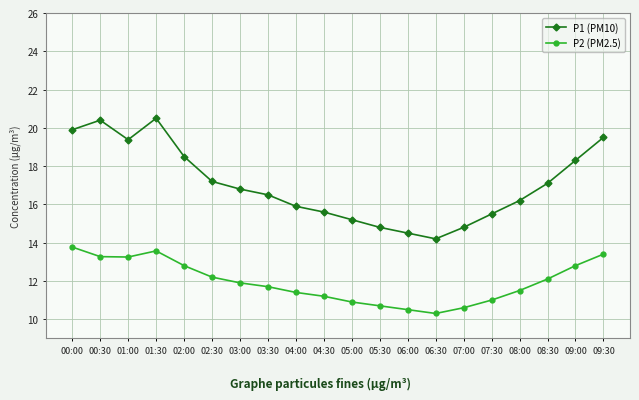

List the series in order of their peak value, lowest first.

P2 (PM2.5), P1 (PM10)